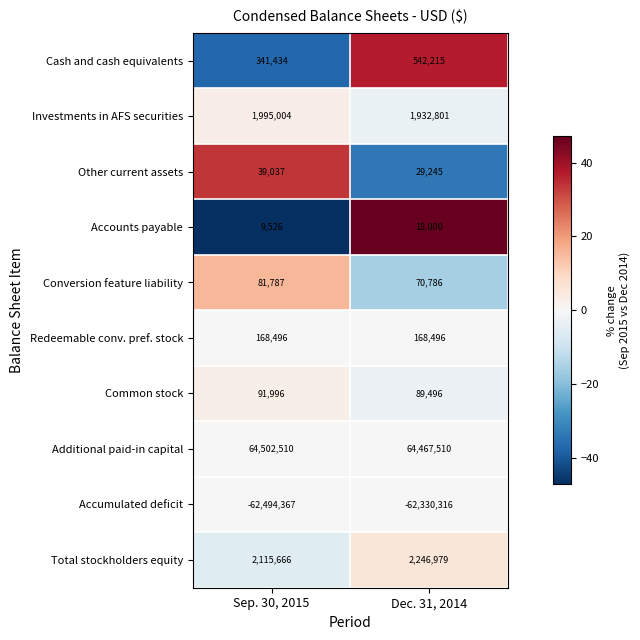

Reading left to right, extract all data points from this chart.

Cash and cash equivalents: Sep. 30, 2015=341434	Dec. 31, 2014=542215
Investments in AFS securities: Sep. 30, 2015=1995004	Dec. 31, 2014=1932801
Other current assets: Sep. 30, 2015=39037	Dec. 31, 2014=29245
Accounts payable: Sep. 30, 2015=9526	Dec. 31, 2014=18000
Conversion feature liability: Sep. 30, 2015=81787	Dec. 31, 2014=70786
Redeemable conv. pref. stock: Sep. 30, 2015=168496	Dec. 31, 2014=168496
Common stock: Sep. 30, 2015=91996	Dec. 31, 2014=89496
Additional paid-in capital: Sep. 30, 2015=64502510	Dec. 31, 2014=64467510
Accumulated deficit: Sep. 30, 2015=-62494367	Dec. 31, 2014=-62330316
Total stockholders equity: Sep. 30, 2015=2115666	Dec. 31, 2014=2246979